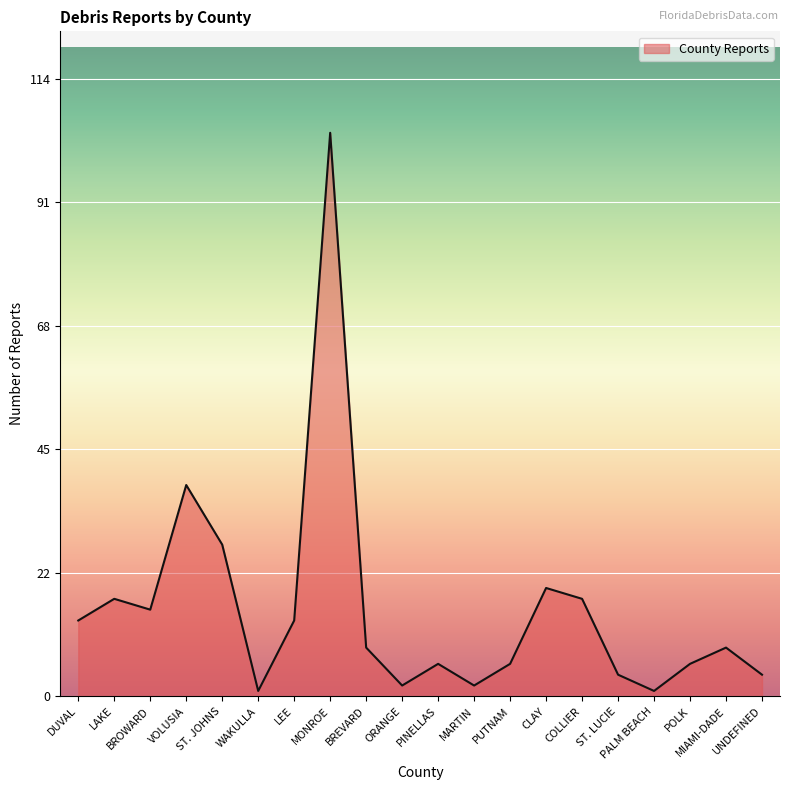

What is the approximate value at CLAY?

20